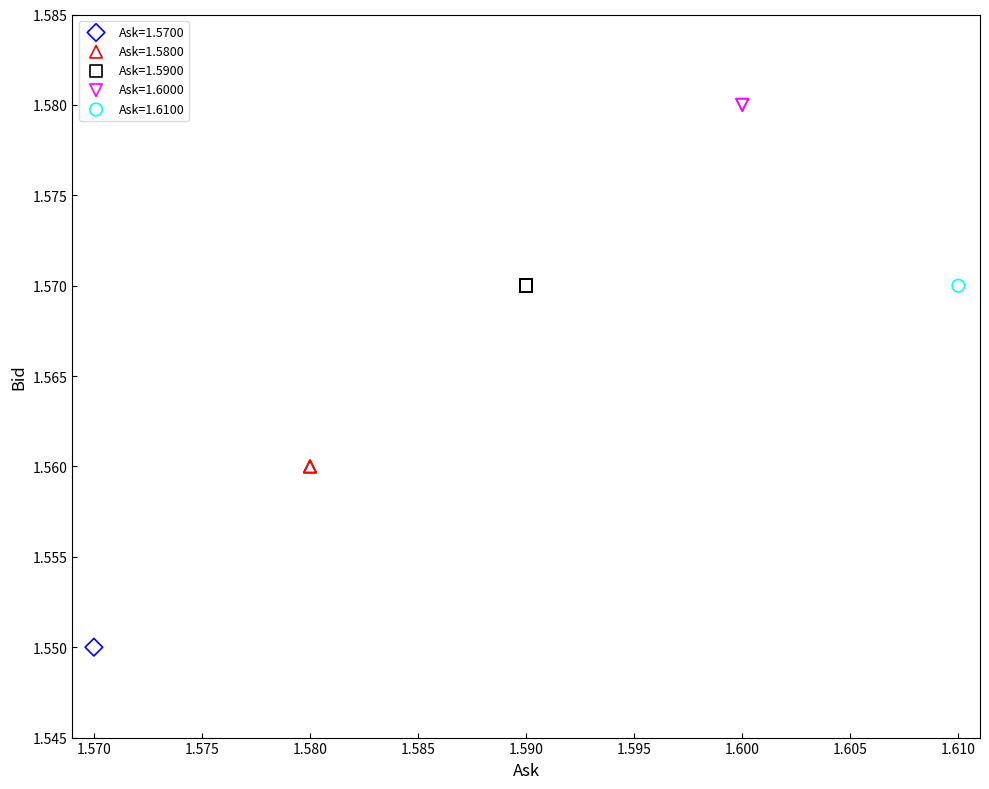

What are all the series names shown in the legend?

Ask=1.5700, Ask=1.5800, Ask=1.5900, Ask=1.6000, Ask=1.6100